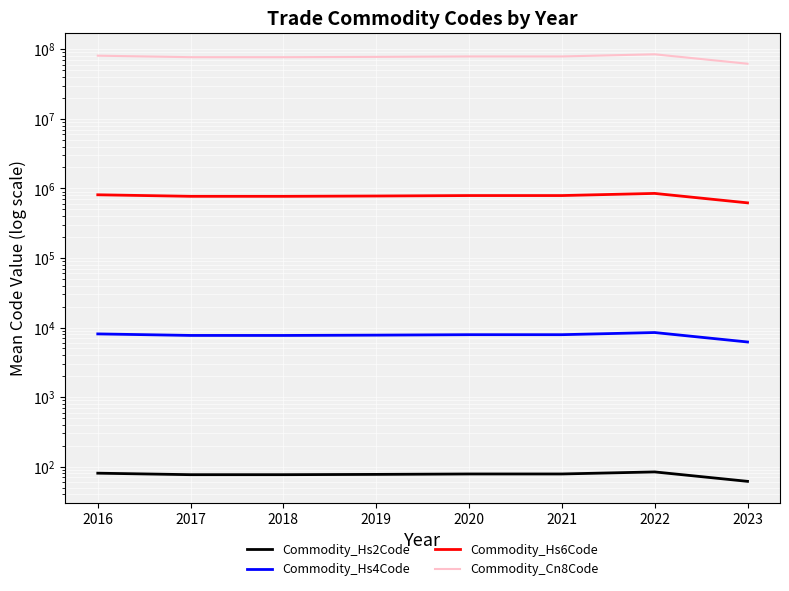

What is the minimum value for Commodity_Hs4Code?

6198.5